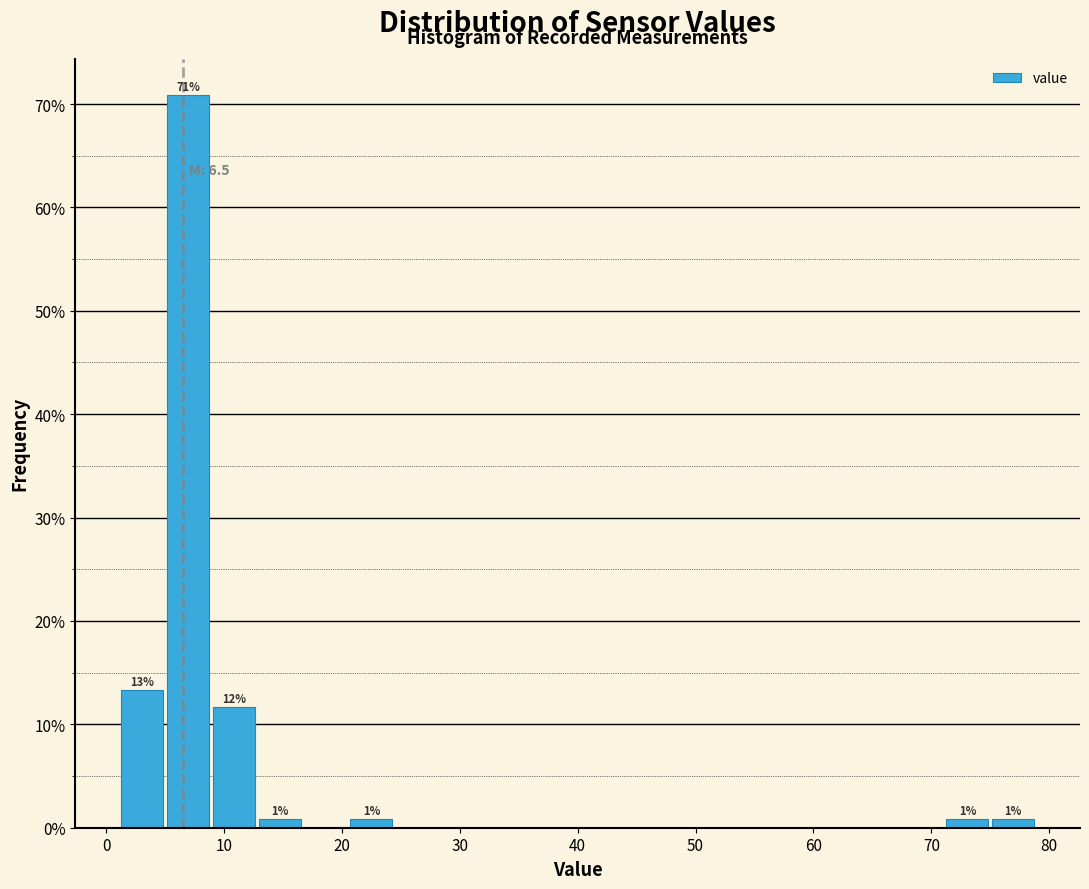

Around what value on the x-axis is the tallest bar? Give the approximate position of its centre, as read against the axis.

7